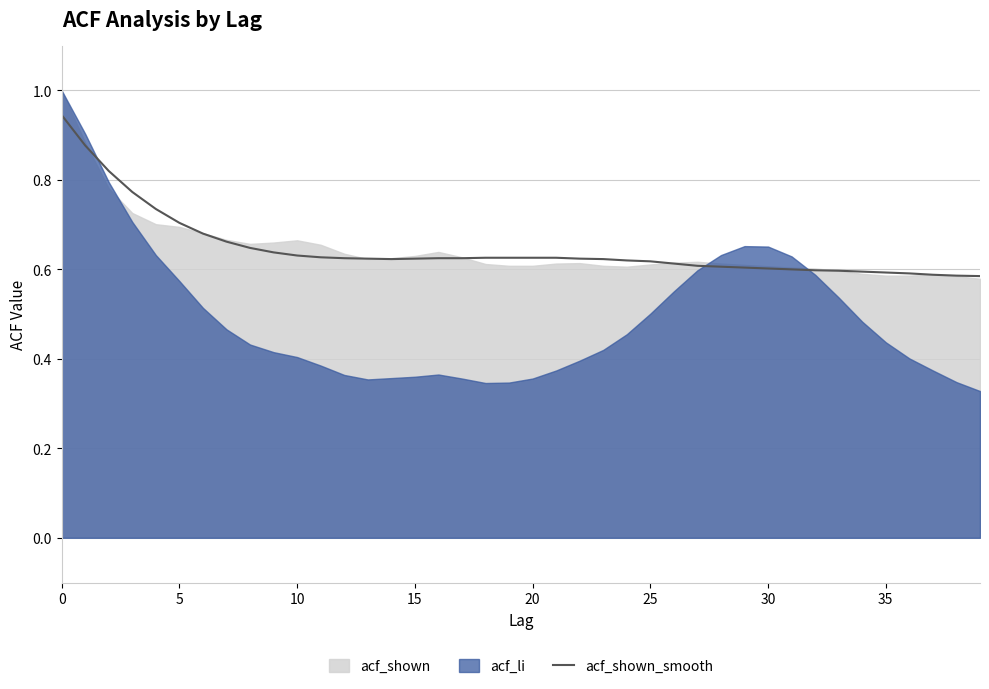

Which label corresponds to the smallest value in the chart?

39